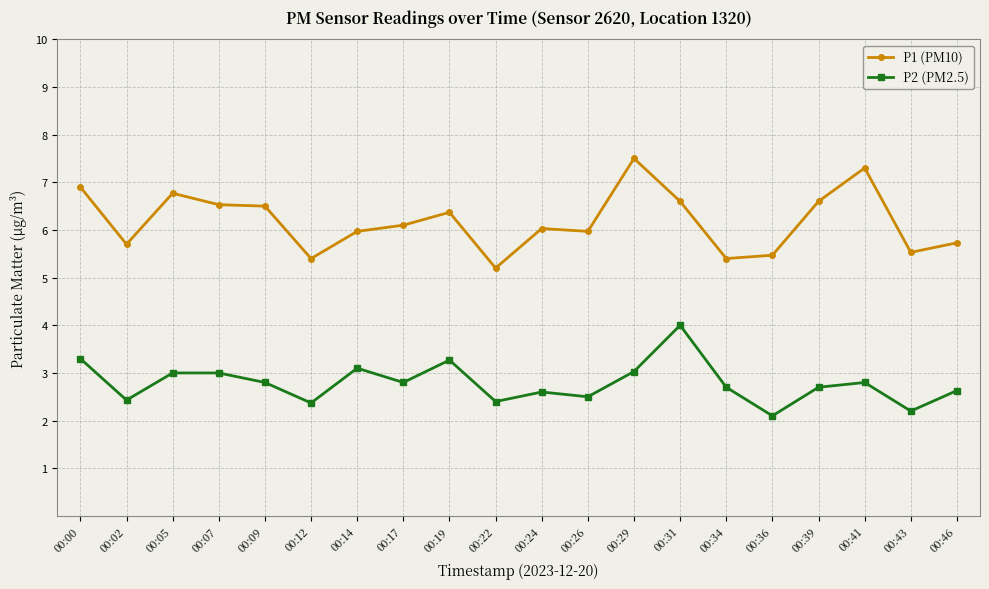

Reading left to right, transcribe all the data shown in this chart.

P1 (PM10): 6.9	5.7	6.8	6.5	6.5	5.4	6.0	6.1	6.4	5.2	6.0	6.0	7.5	6.6	5.4	5.5	6.6	7.3	5.5	5.7
P2 (PM2.5): 3.3	2.4	3.0	3.0	2.8	2.4	3.1	2.8	3.3	2.4	2.6	2.5	3.0	4.0	2.7	2.1	2.7	2.8	2.2	2.6